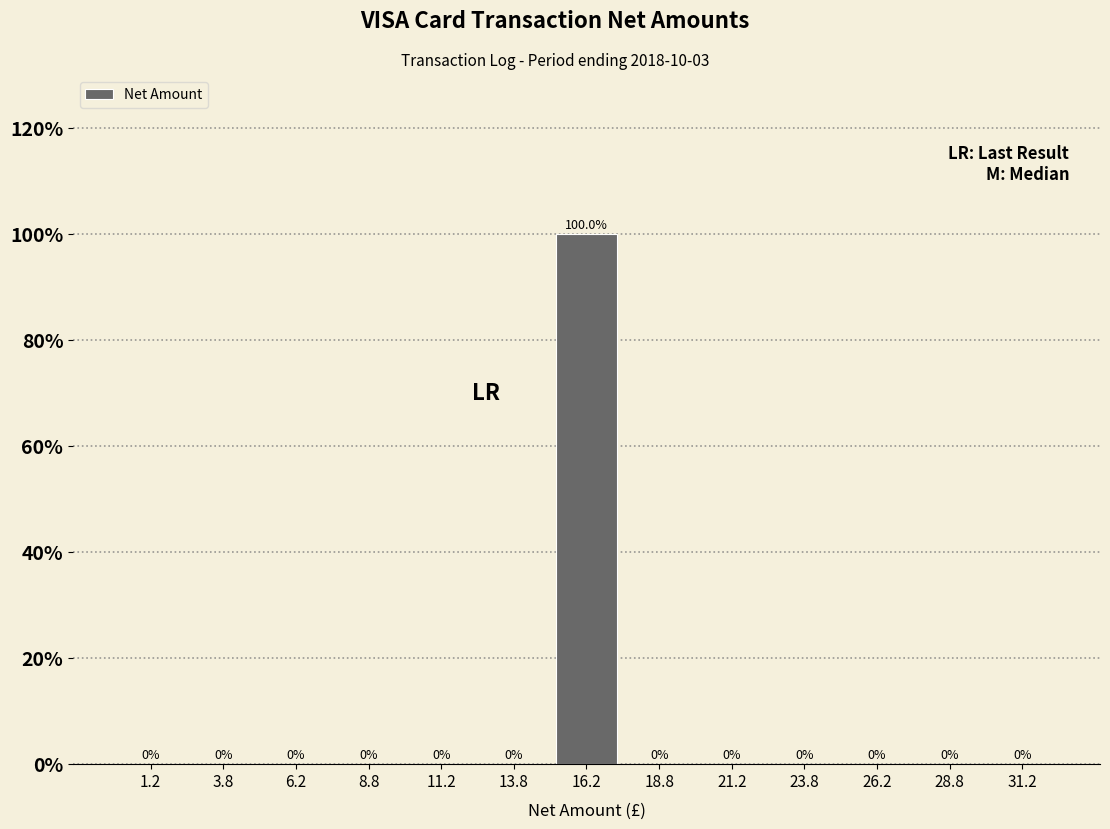

Reading left to right, transcribe this chart: for each bar, give the range it covers on the x-axis and its height.

0.0 to 2.5: 0.0
2.5 to 5.0: 0.0
5.0 to 7.5: 0.0
7.5 to 10.0: 0.0
10.0 to 12.5: 0.0
12.5 to 15.0: 0.0
15.0 to 17.5: 100.0
17.5 to 20.0: 0.0
20.0 to 22.5: 0.0
22.5 to 25.0: 0.0
25.0 to 27.5: 0.0
27.5 to 30.0: 0.0
30.0 to 32.5: 0.0